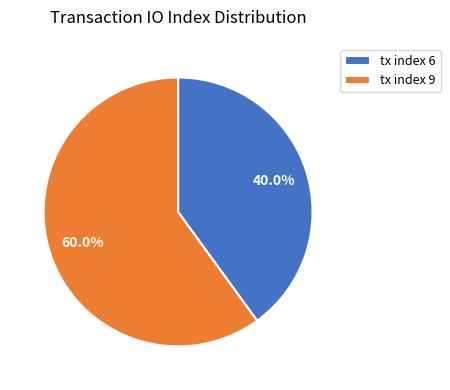

How much of the chart is everything except tx index 6?

60.0%